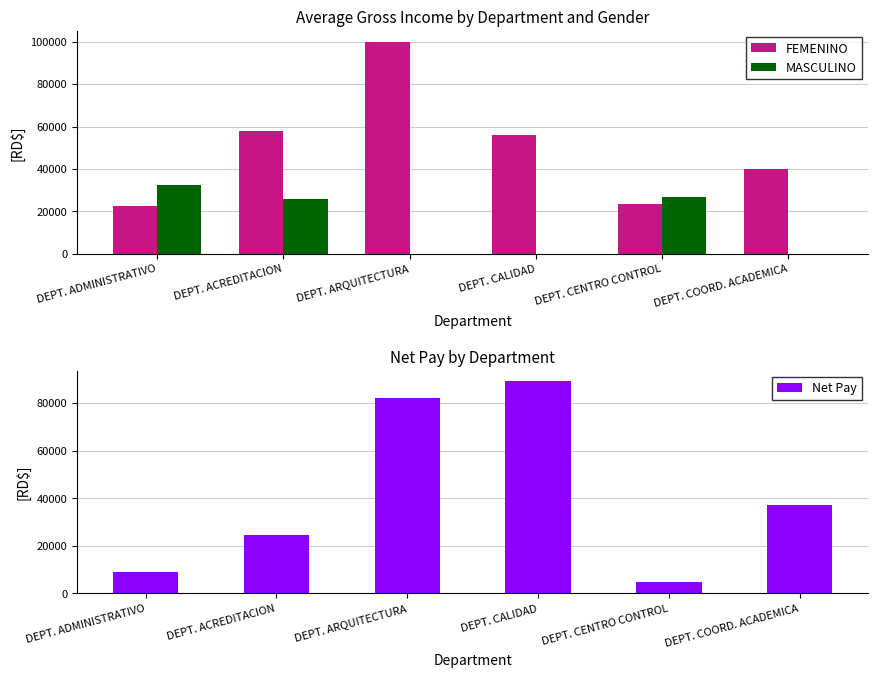

Rank the series at DEPT. ADMINISTRATIVO from lowest to highest value.

Net Pay, FEMENINO, MASCULINO